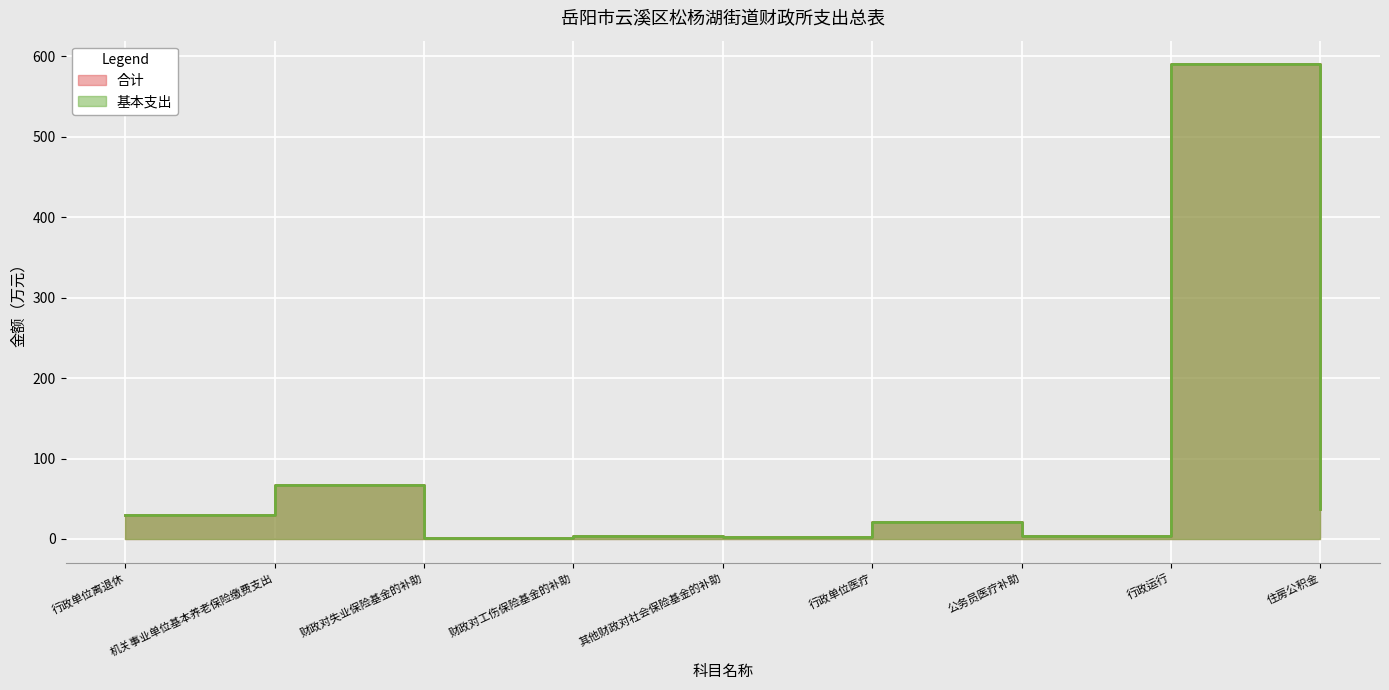

True or false: 基本支出 and 合计 cross at least once.

False